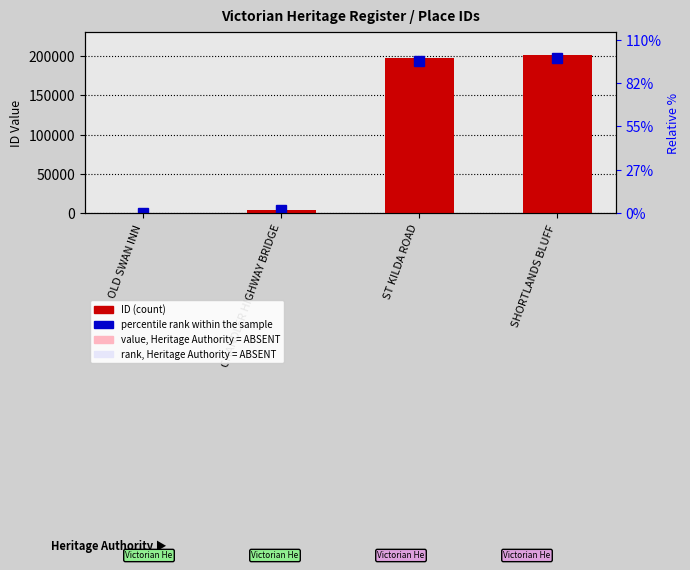

What position from the right is OLD SWAN INN?

4